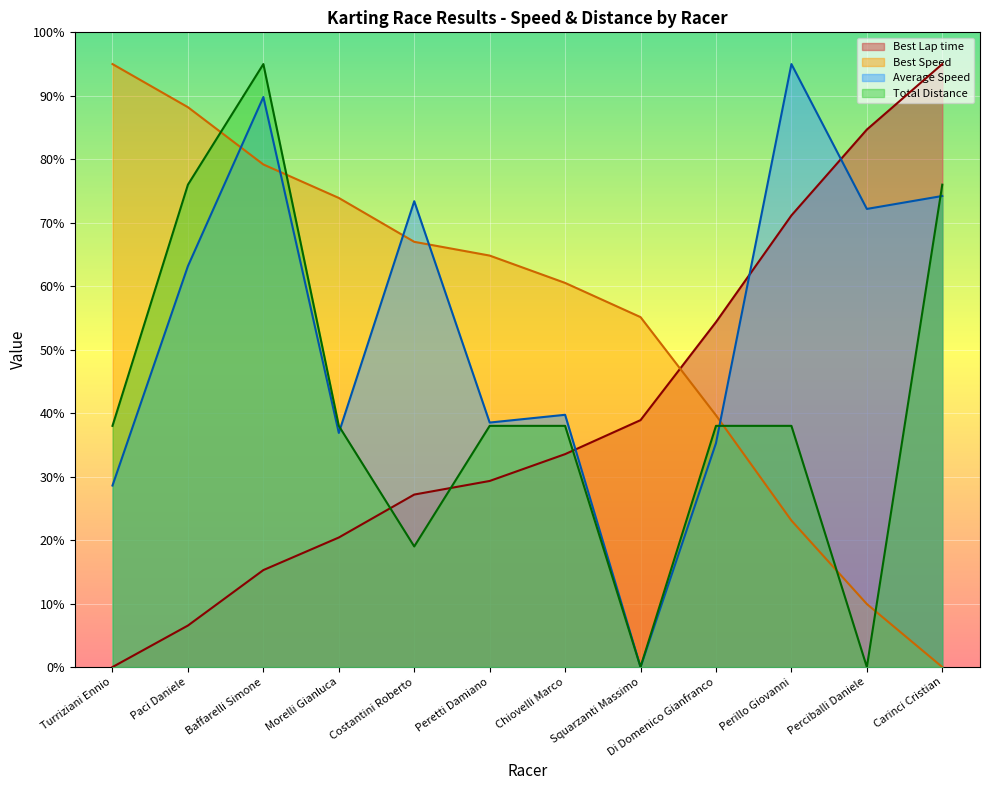

At which label does Total Distance reach its minimum?

Squarzanti Massimo